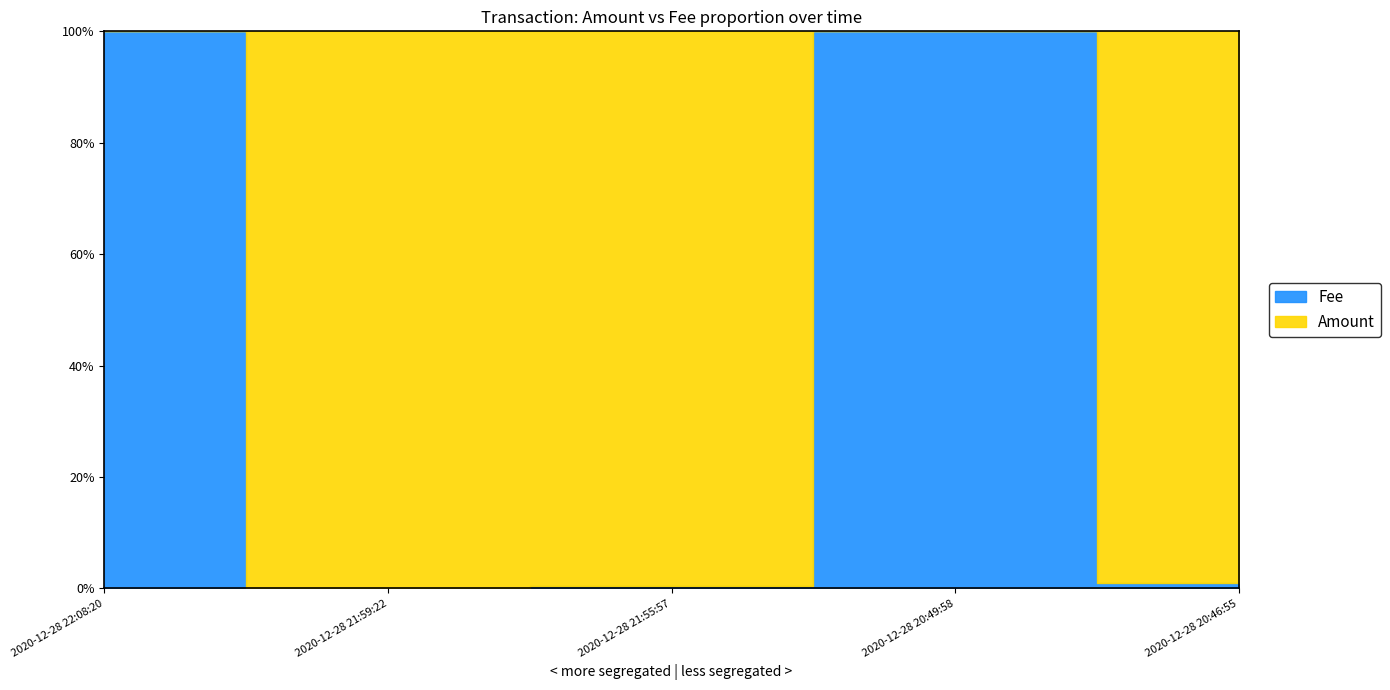

Which series ends up on top after the final intersection of Fee and Amount?

Amount